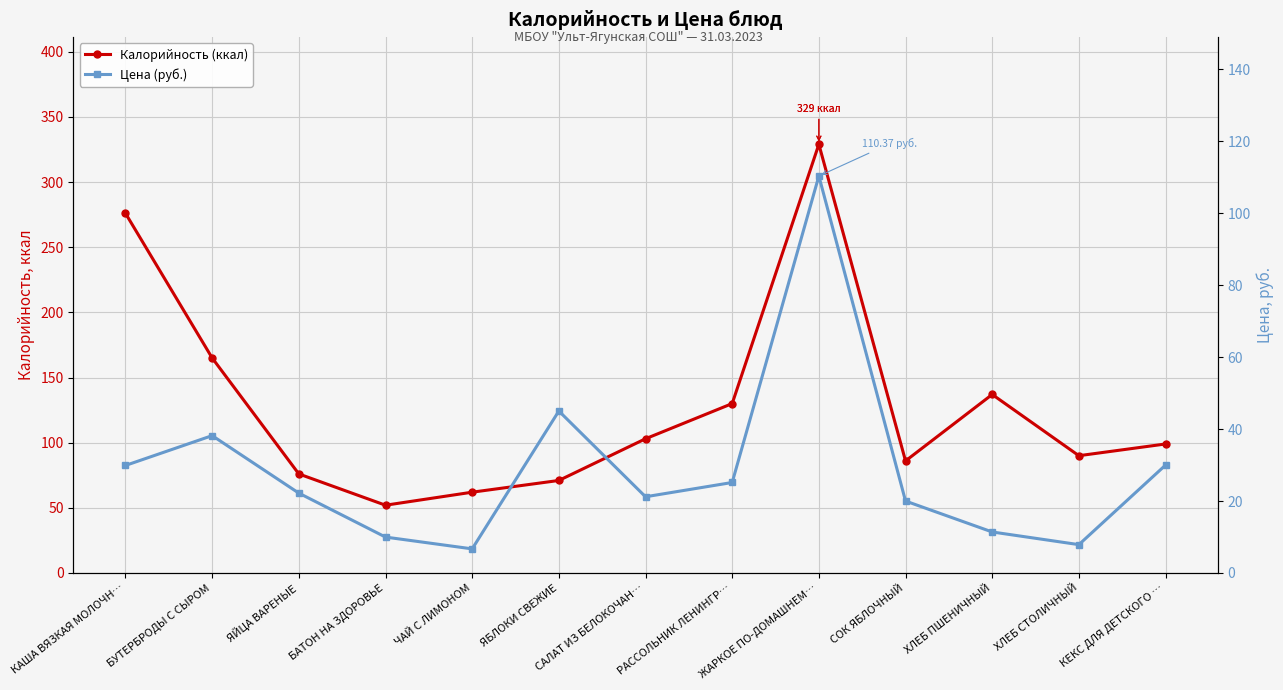

How many values in the Цена (руб.) series exceed 22?

7